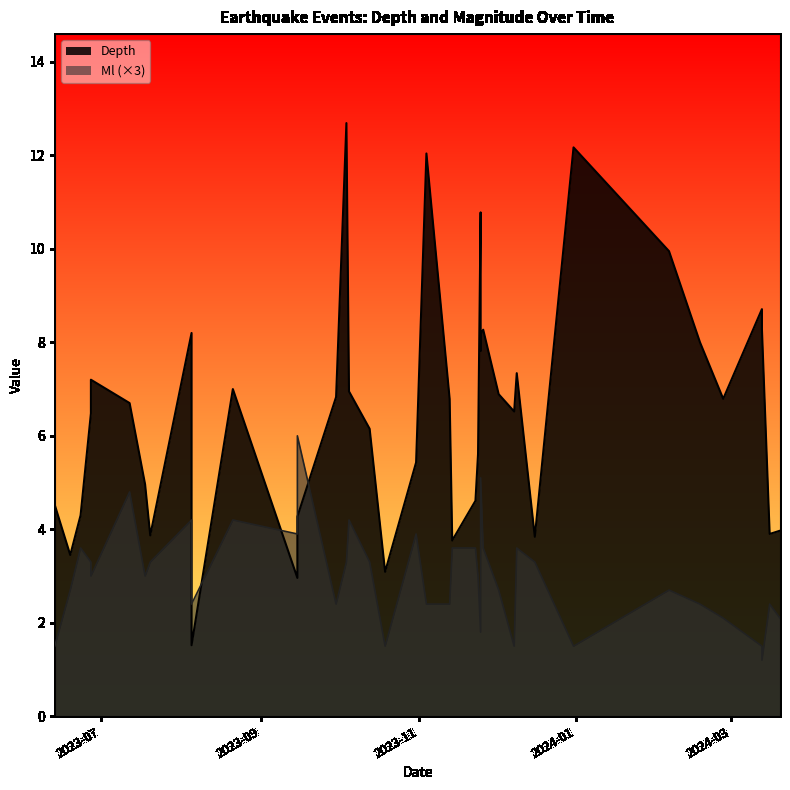

Rank the series by their average value, from lowest to highest.

Ml, Depth